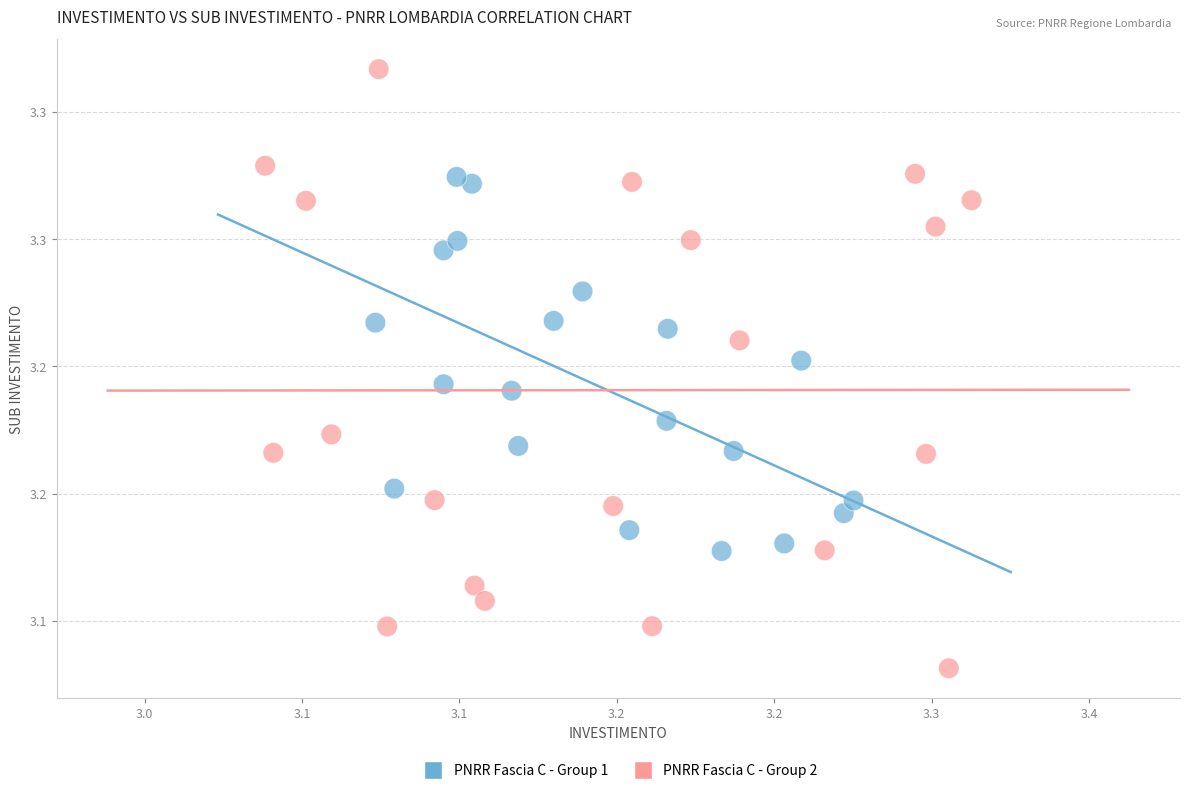

What are all the series names shown in the legend?

PNRR Fascia C - Group 1, PNRR Fascia C - Group 2